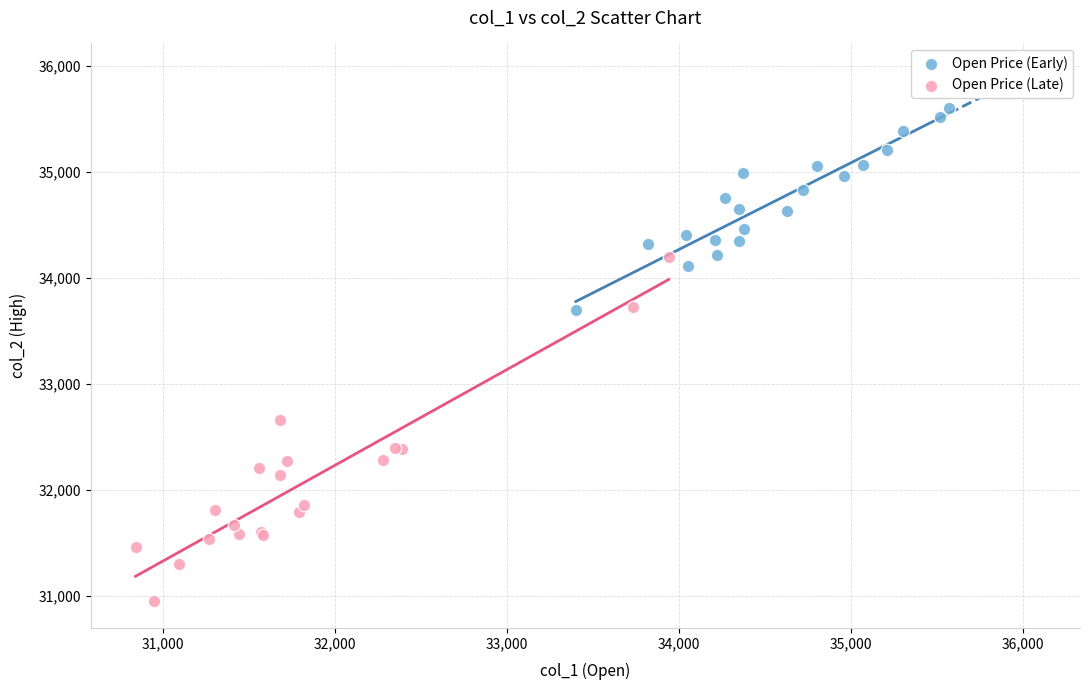

Which series reaches the maximum Y coordinate?

Open Price (Early)